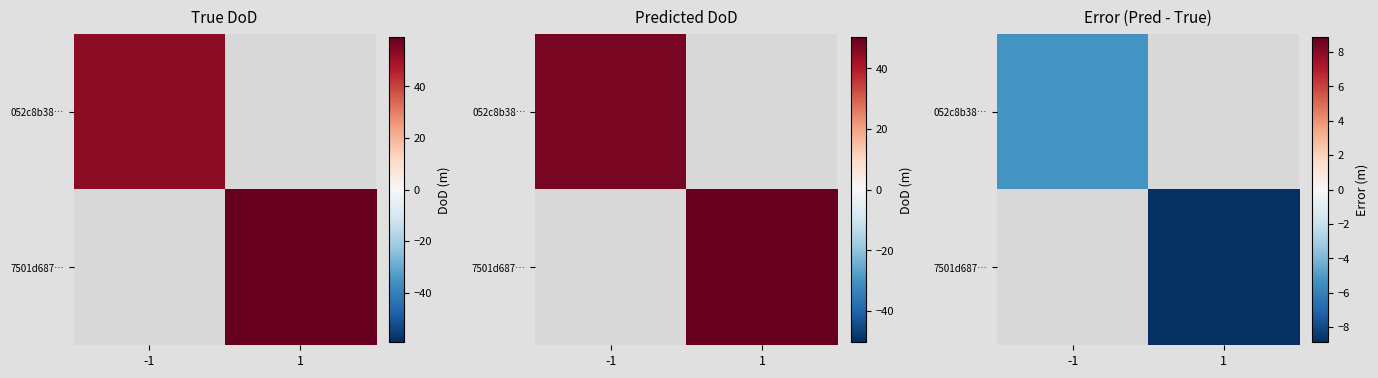

Is it true that 7501d687… equals -15.1 at 1?

False